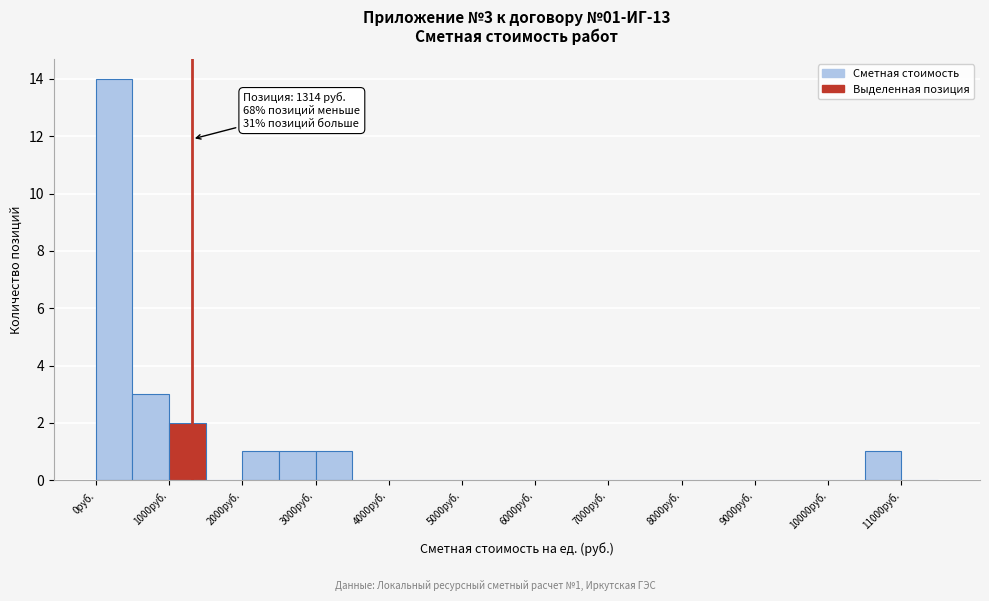

Over which range of the x-axis is the bar tallest?

0 to 500